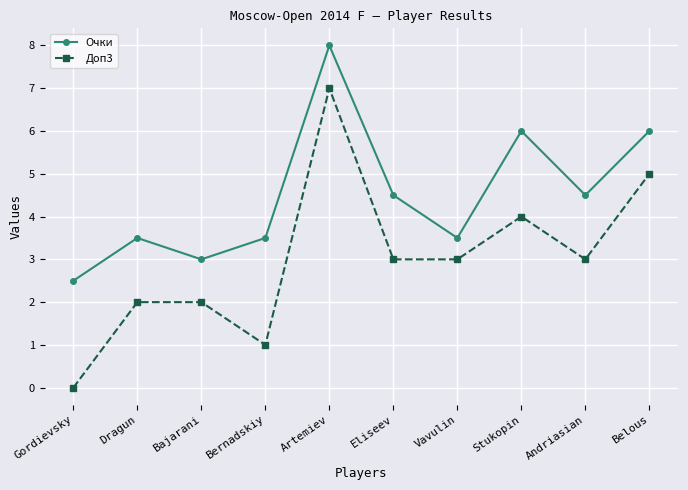

At which category does Очки reach its first local peak?

Dragun